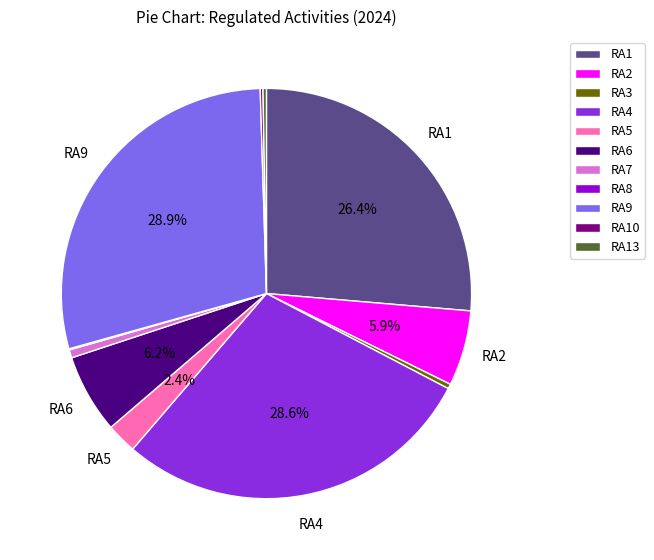

Does RA4 represent more than half of the total?

No